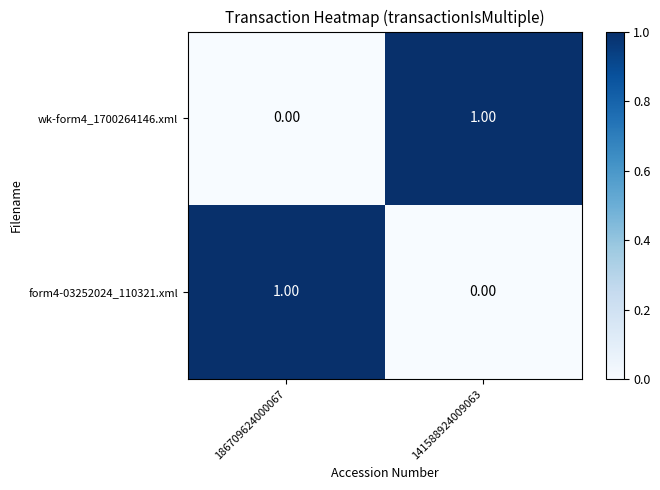

Is the value of form4-03252024_110321.xml at 186709624000067 greater than the value of wk-form4_1700264146.xml at 186709624000067?

Yes